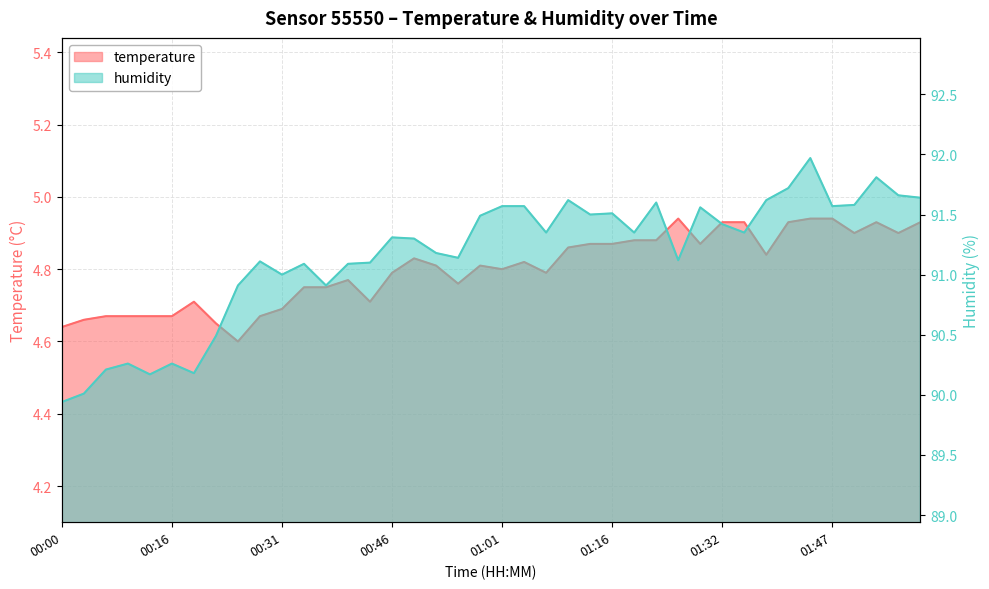

What is the difference between the highest and lowest values at 01:16?

86.6